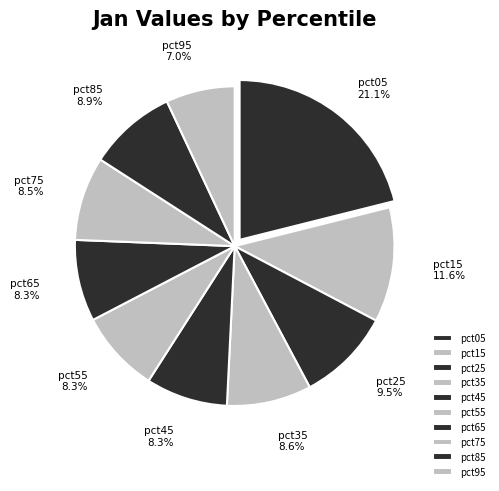

Between pct05 and pct35, which is larger?

pct05